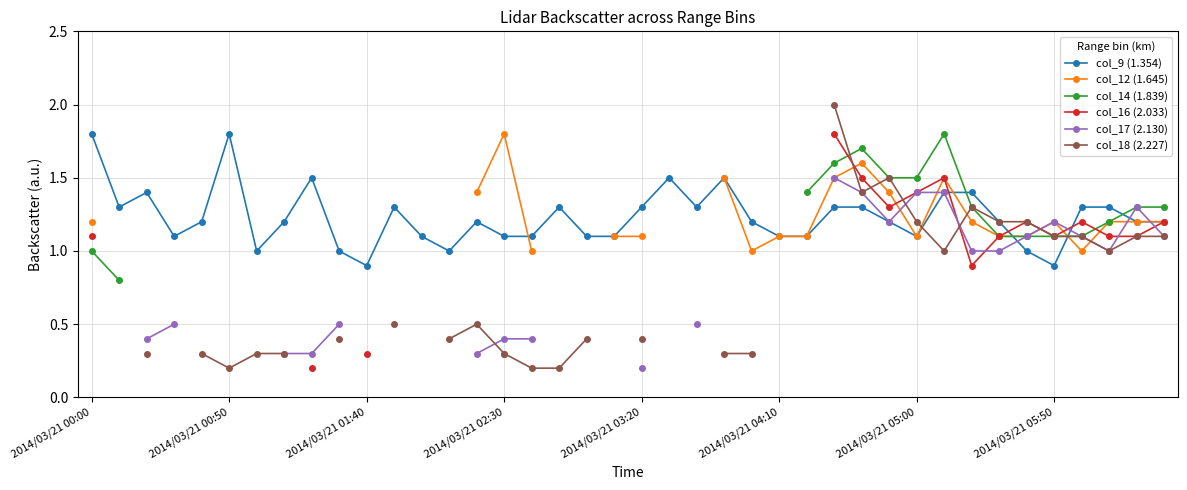

How many lines are shown in the chart?

6